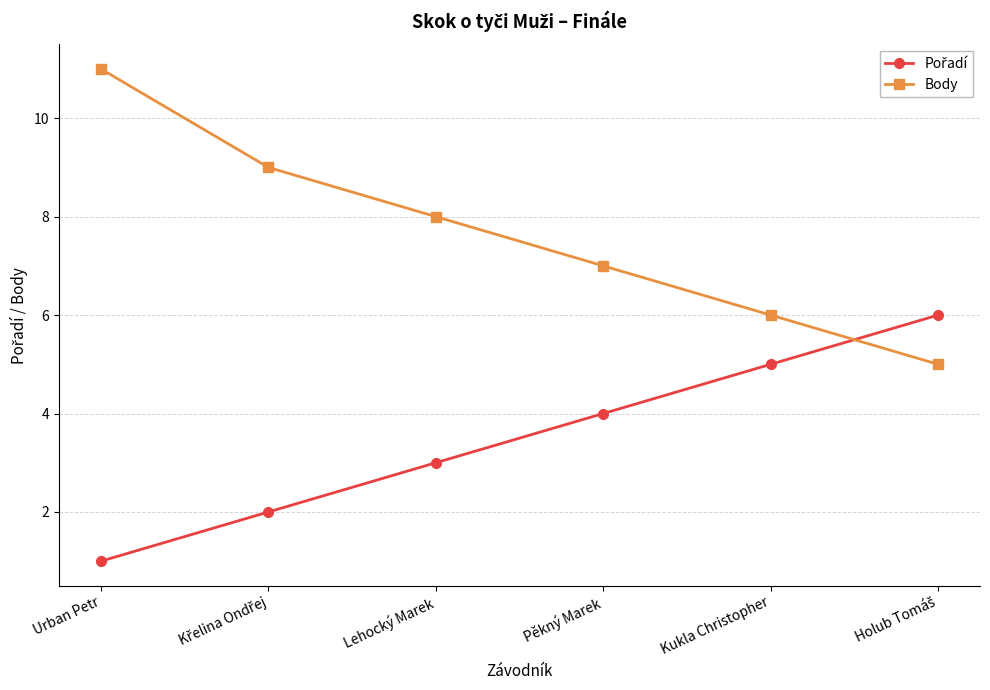

Between Urban Petr and Lehocký Marek, which series saw the biggest shift?

Body